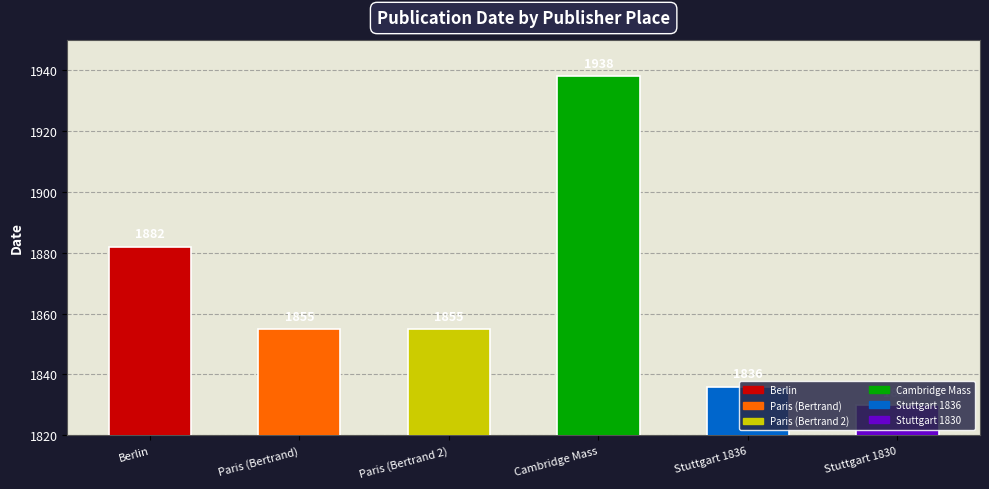

What is the greatest value displayed?

1938